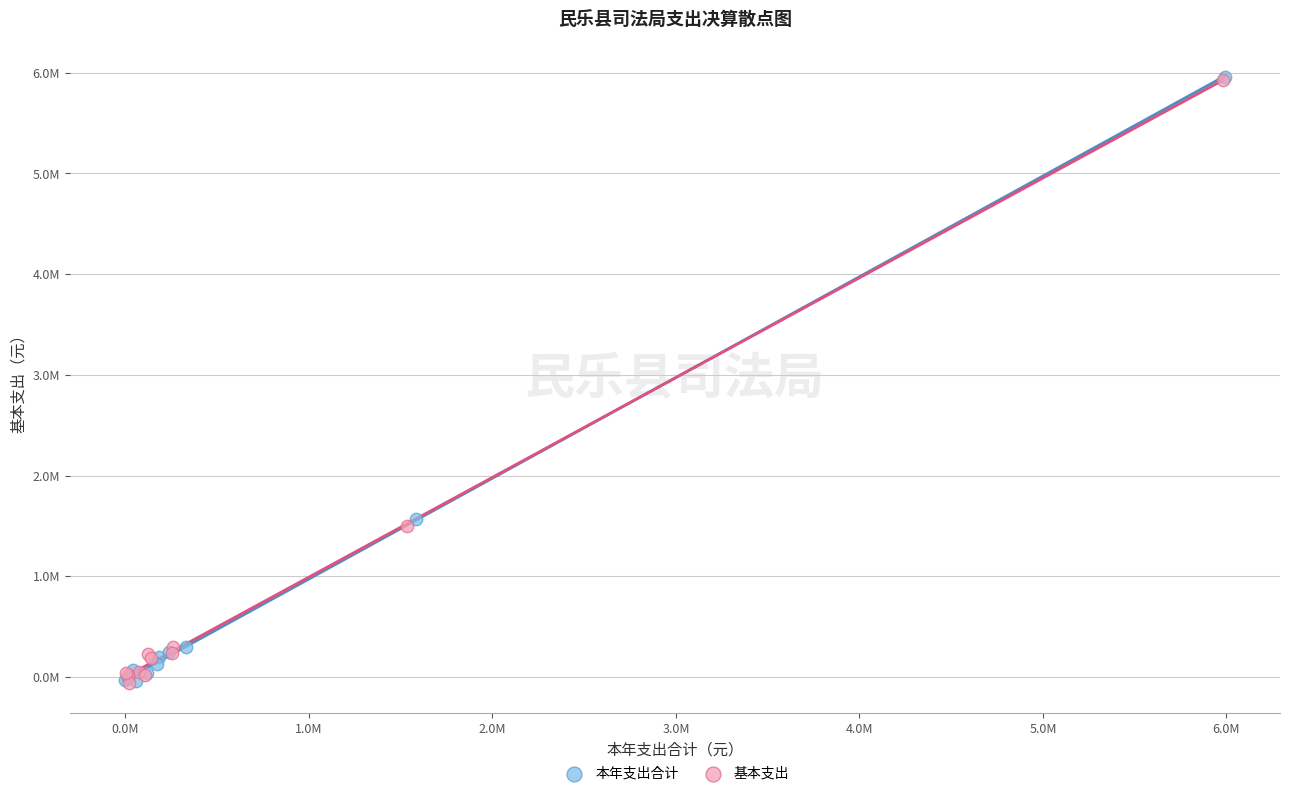

What are all the series names shown in the legend?

本年支出合计, 基本支出